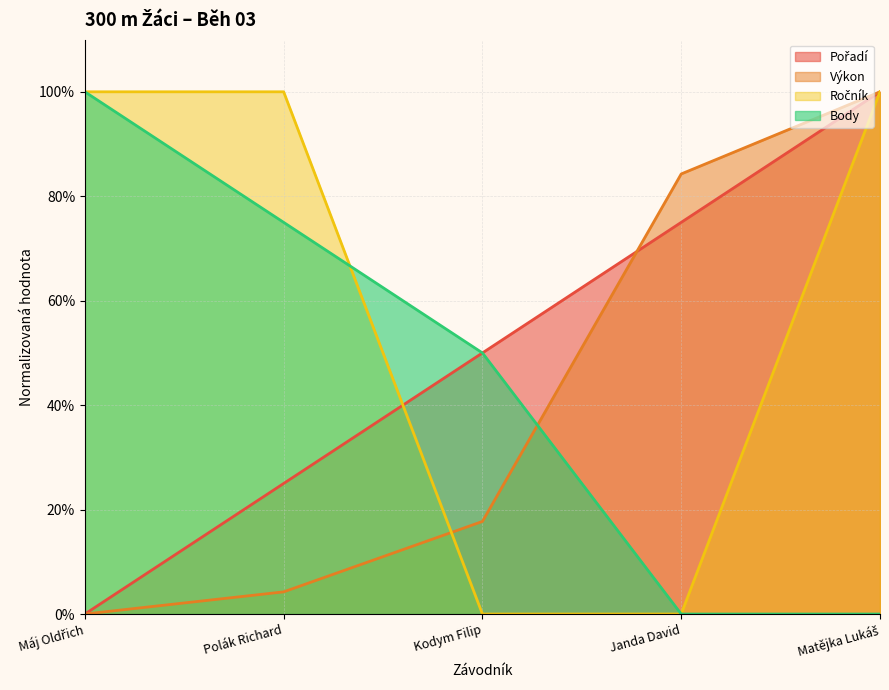

The value of Pořadí at Janda David is 126.7. True or false?

False